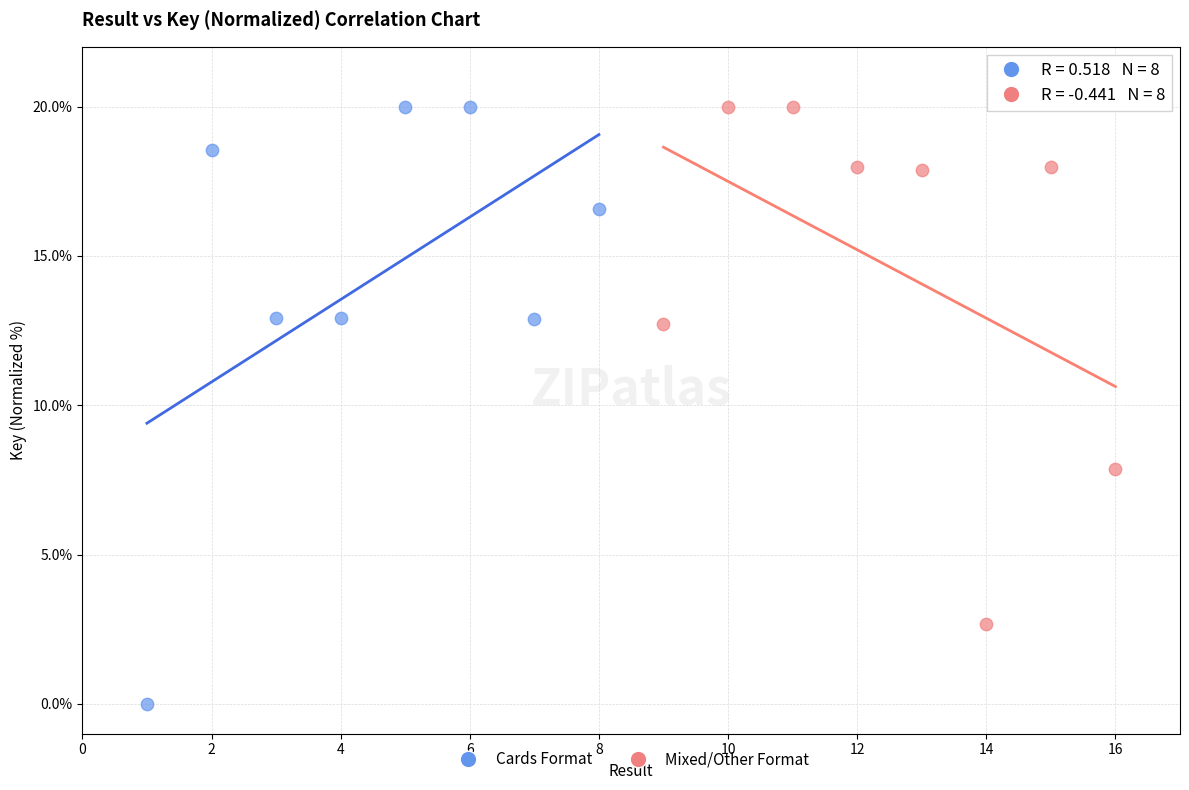

Which series reaches the minimum Y coordinate?

Cards Format